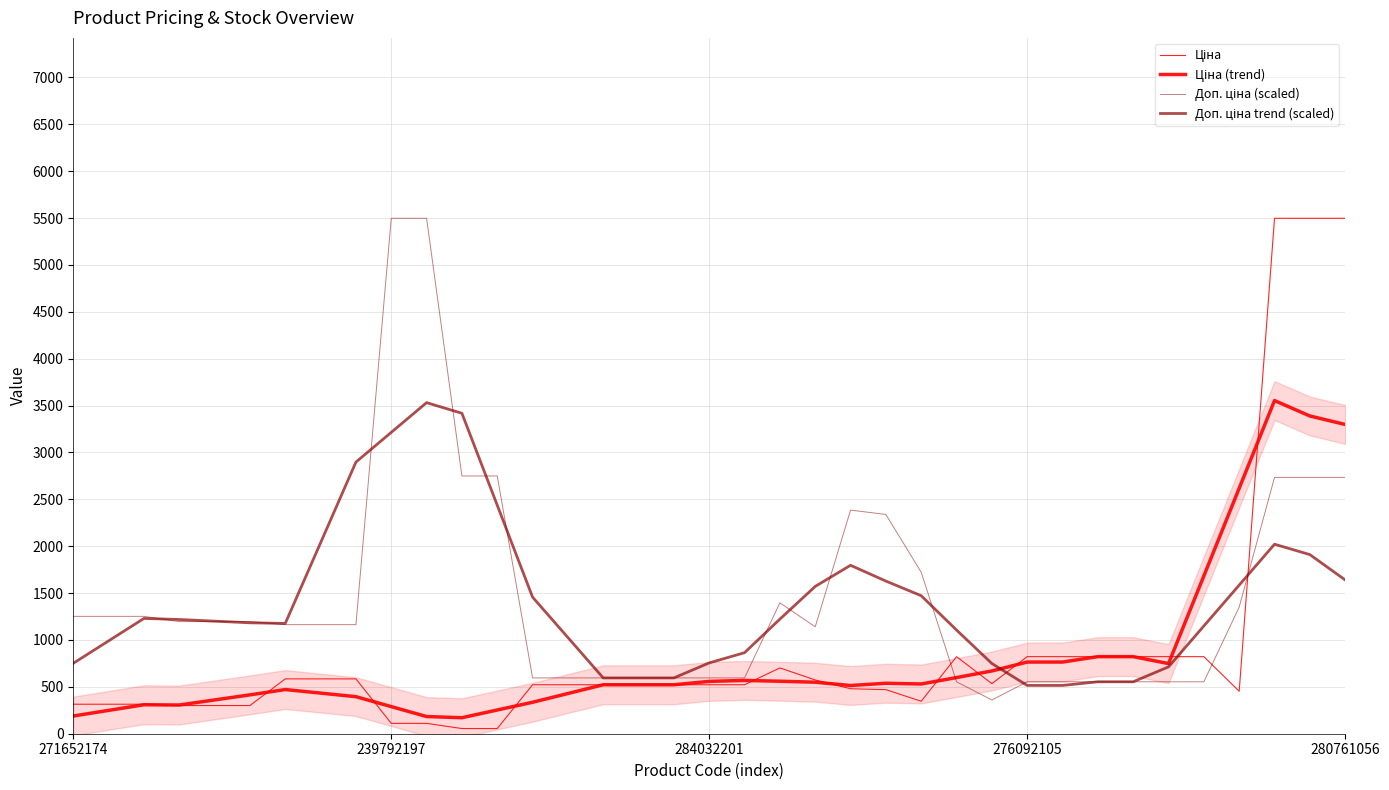

At which category does the chart reach its peak across all series?

34